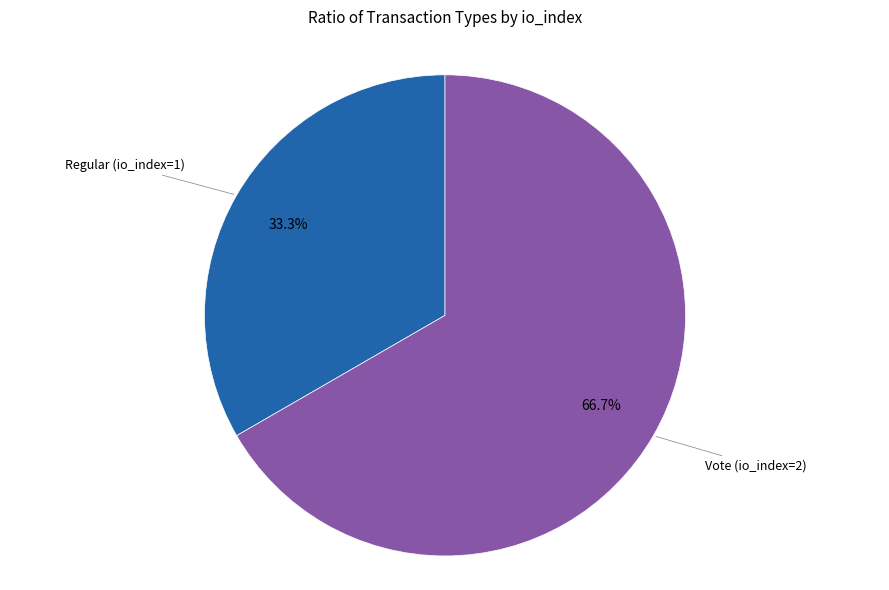

Does any single category account for the majority?

Yes